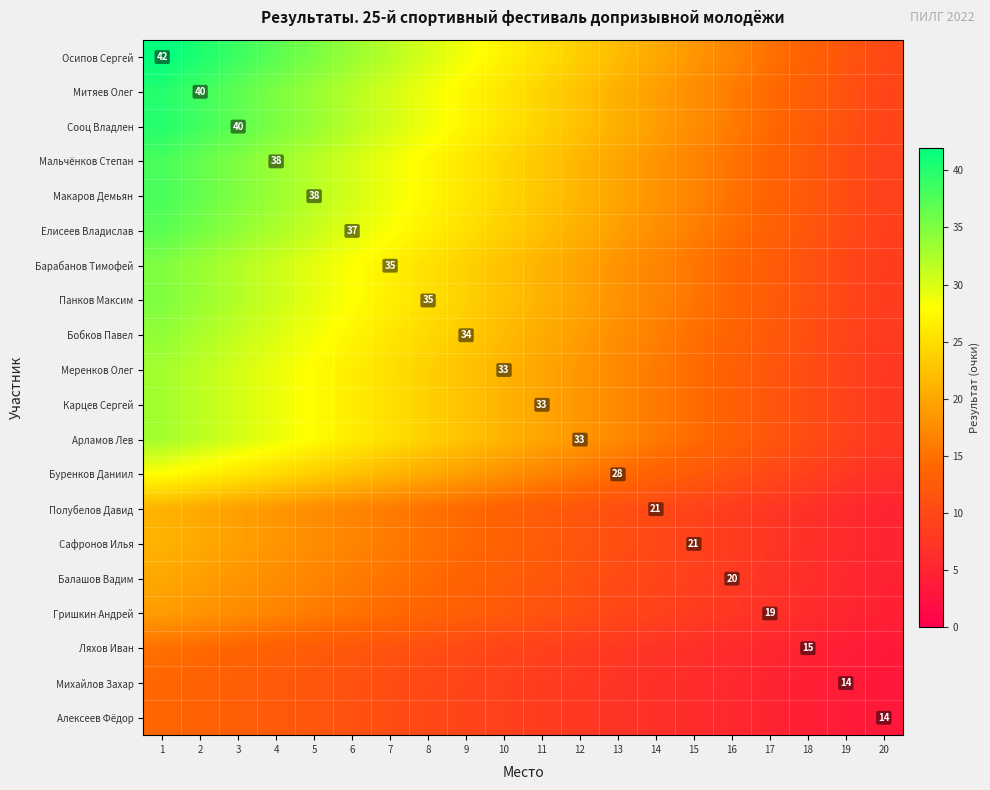

How many distinct data groups are displayed?

20